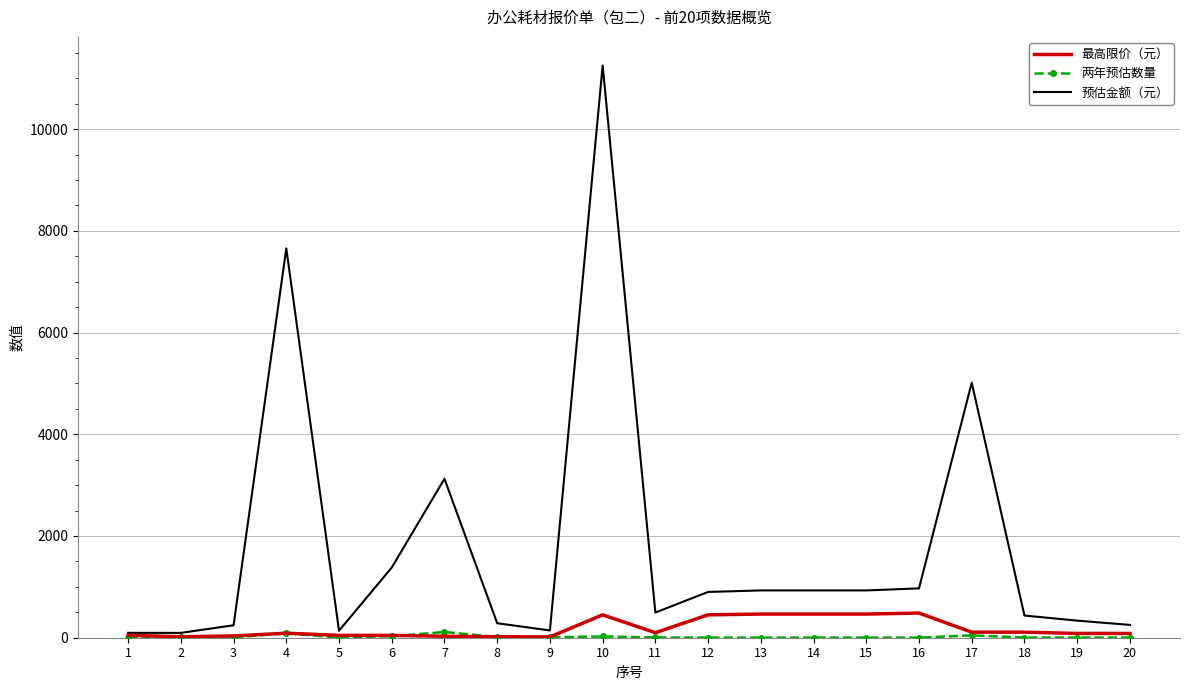

The value of 最高限价（元） at 15 is 465.0. True or false?

True